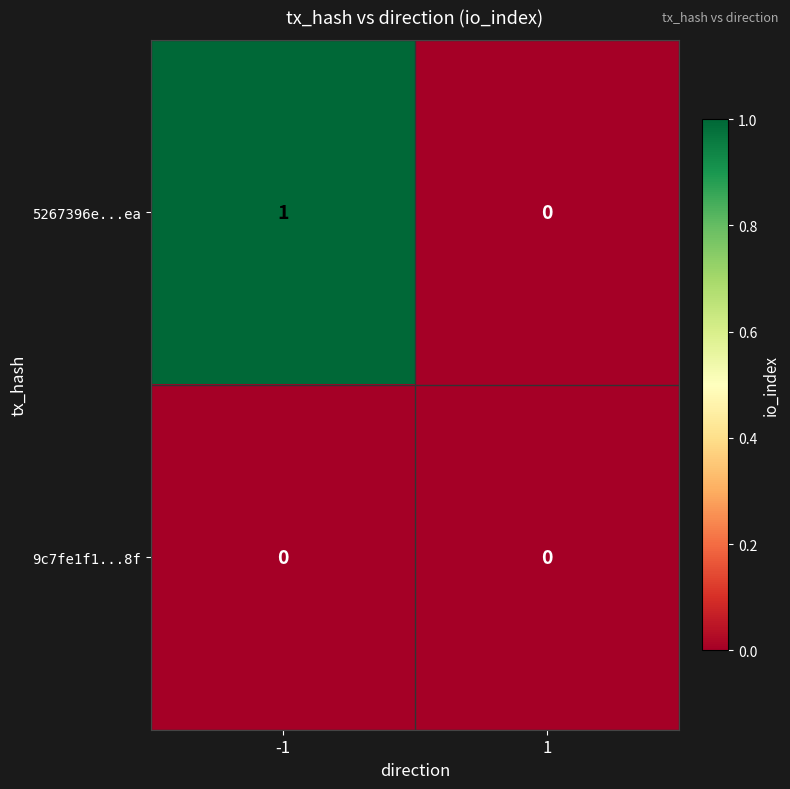

Count the number of data series in this chart.

2